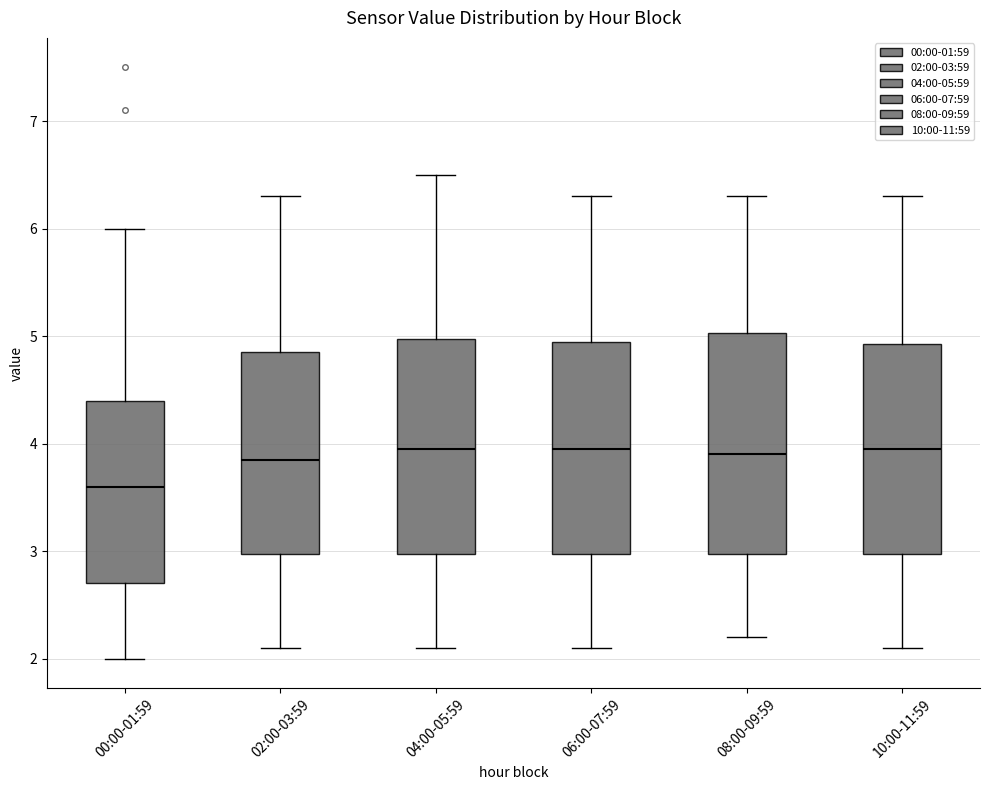

Reading left to right, transcribe this box plot: for each box, give where its median line is, the range the box spans, and where its two whiskers end, as read against the y-axis. The values are not printed on the chart, so give them approximately, as read against the axis.

00:00-01:59: median 3.6, box 2.7 to 4.4, whiskers 2.0 to 6.0
02:00-03:59: median 3.9, box 3.0 to 4.9, whiskers 2.1 to 6.3
04:00-05:59: median 4.0, box 3.0 to 5.0, whiskers 2.1 to 6.5
06:00-07:59: median 4.0, box 3.0 to 5.0, whiskers 2.1 to 6.3
08:00-09:59: median 3.9, box 3.0 to 5.0, whiskers 2.2 to 6.3
10:00-11:59: median 4.0, box 3.0 to 4.9, whiskers 2.1 to 6.3